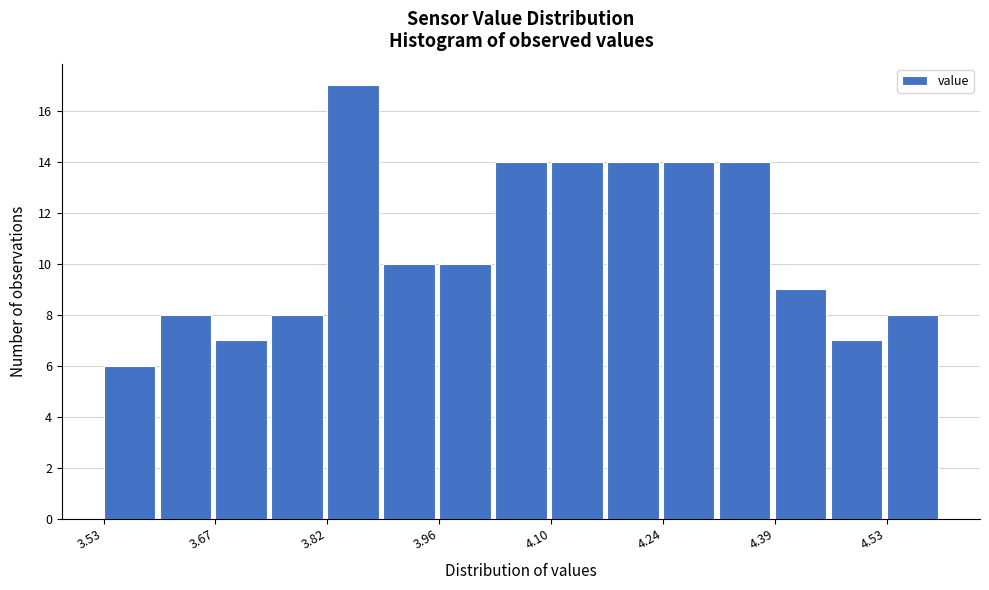

Around what value on the x-axis is the tallest bar? Give the approximate position of its centre, as read against the axis.

3.84